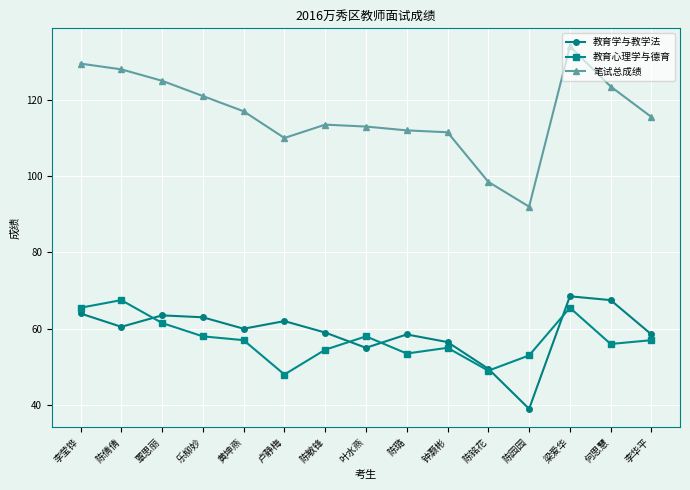

What position from the left is 梁爱华?

13